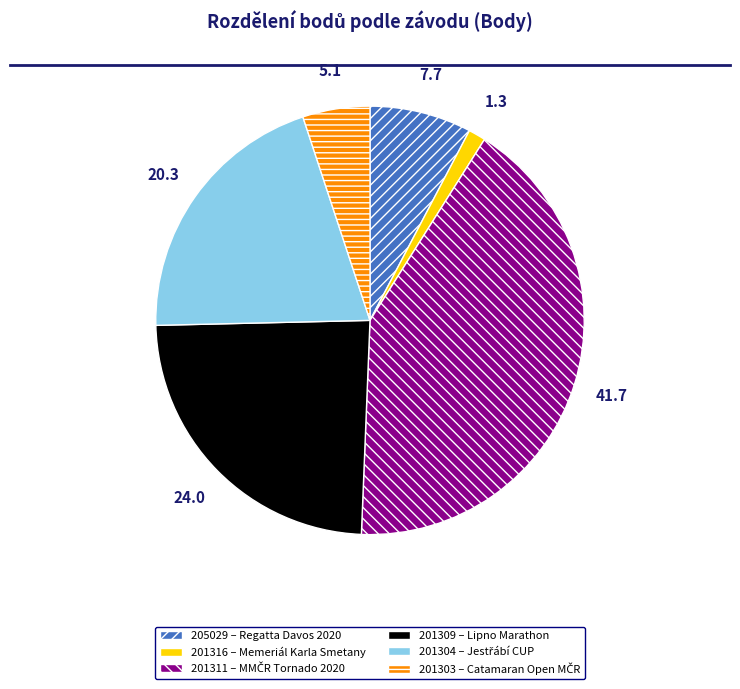

Does any single category account for the majority?

No